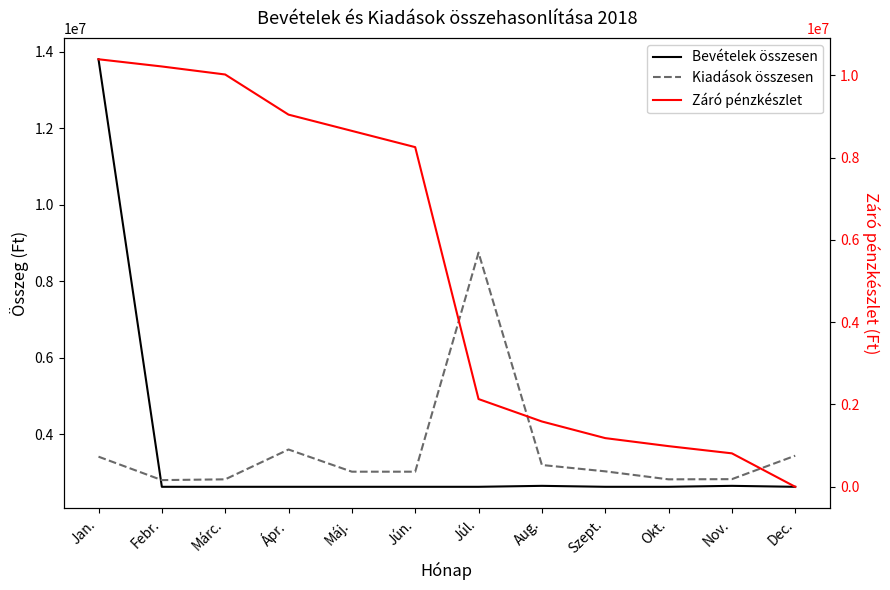

How many data points in Kiadások összesen are less than 3028813?

6